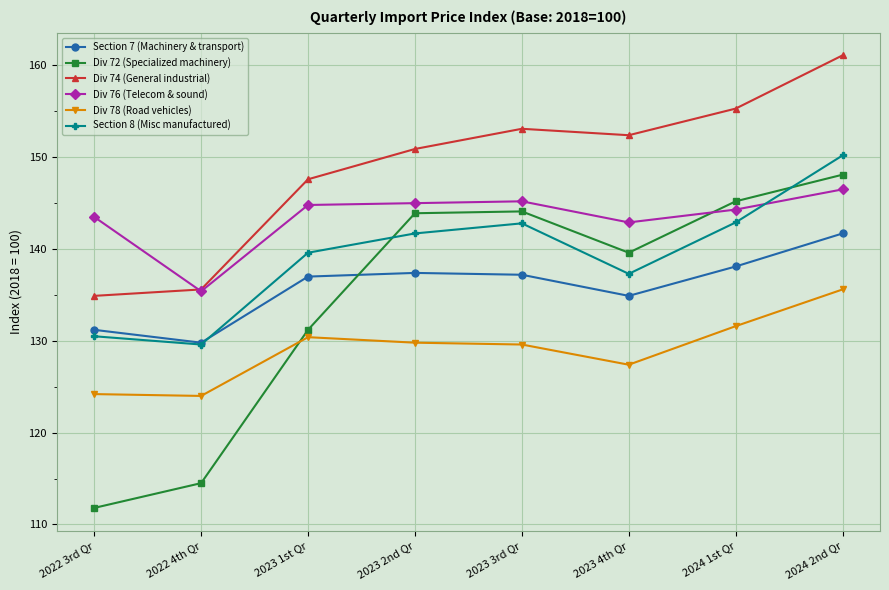

At 2022 3rd Qr, list the series in order from smallest to largest.

Div 72 (Specialized machinery), Div 78 (Road vehicles), Section 8 (Misc manufactured), Section 7 (Machinery & transport), Div 74 (General industrial), Div 76 (Telecom & sound)